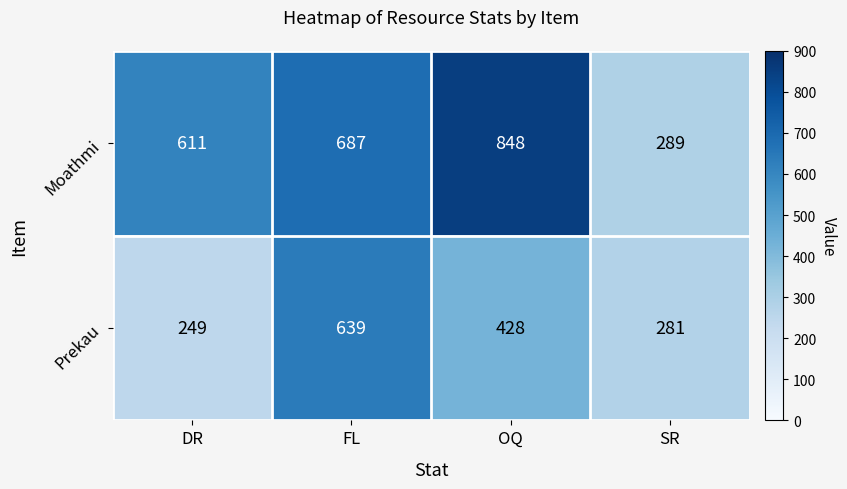

What is the difference between the maximum and minimum values in the Moathmi series?

559